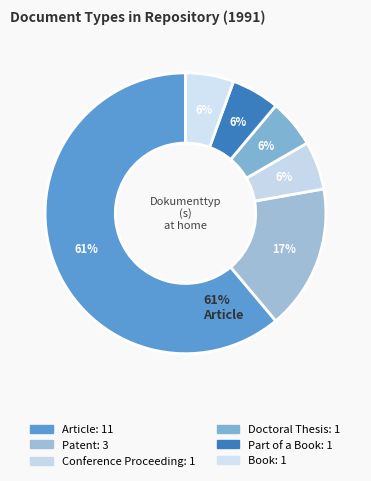

The Article slice represents 64% of the pie. True or false?

False